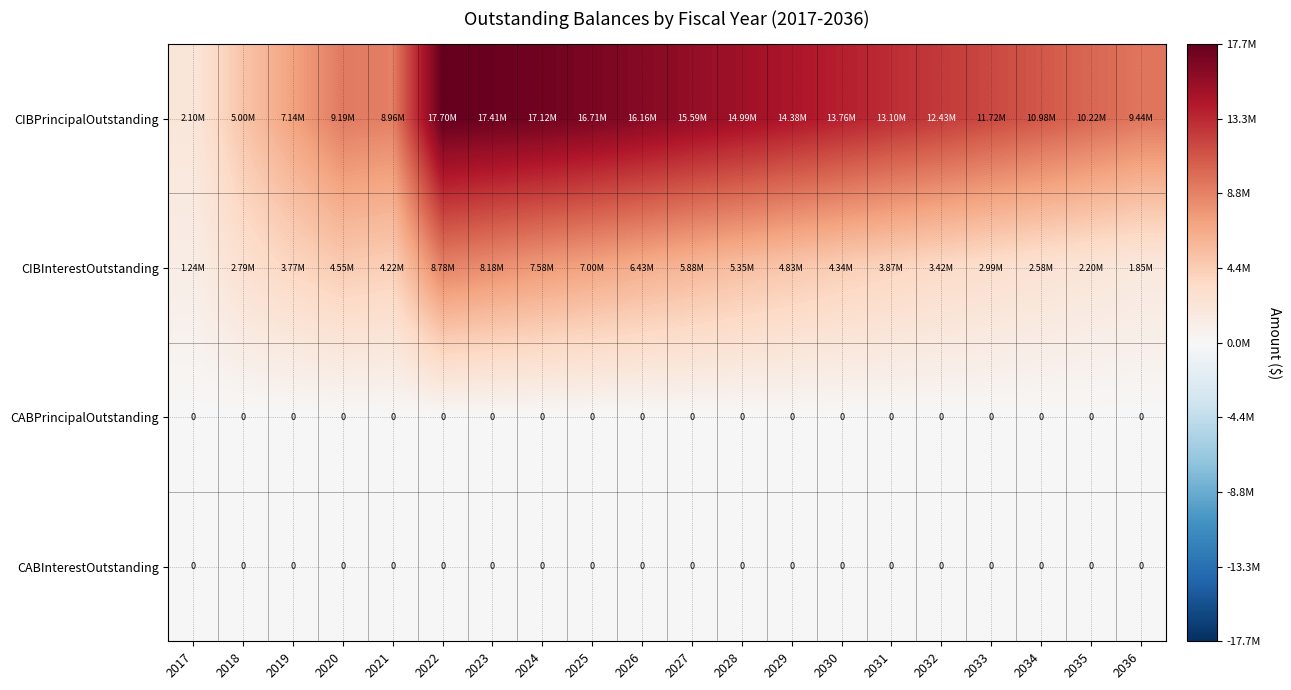

At which category is the sum across all series the highest?

2022